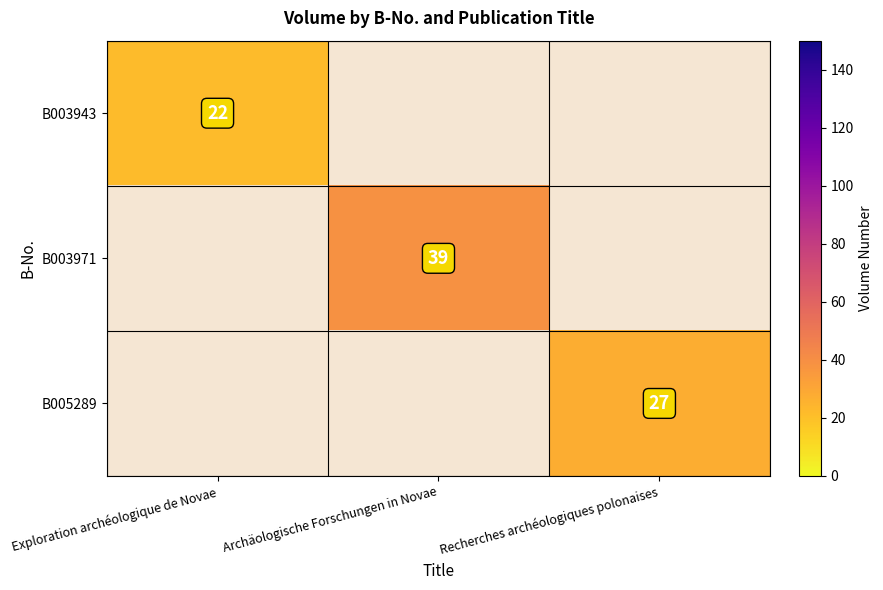

At how many categories does at least one series exceed 34?

1